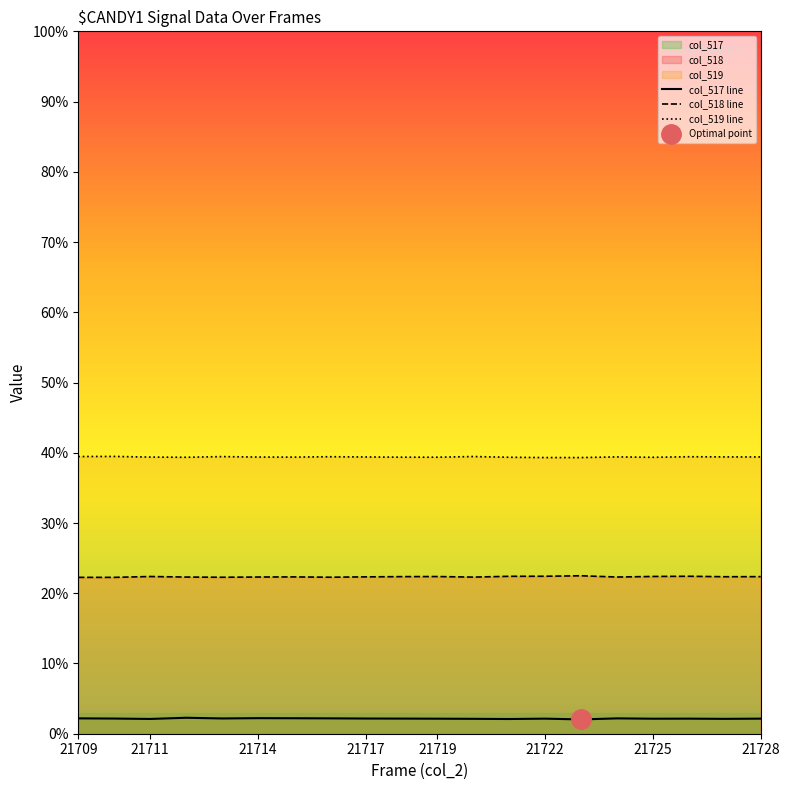

True or false: col_518 line has a value of 36.6 at 15.

False